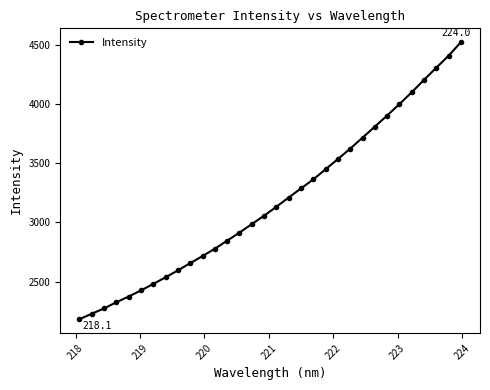

What is the maximum value shown in the chart?

4524.7